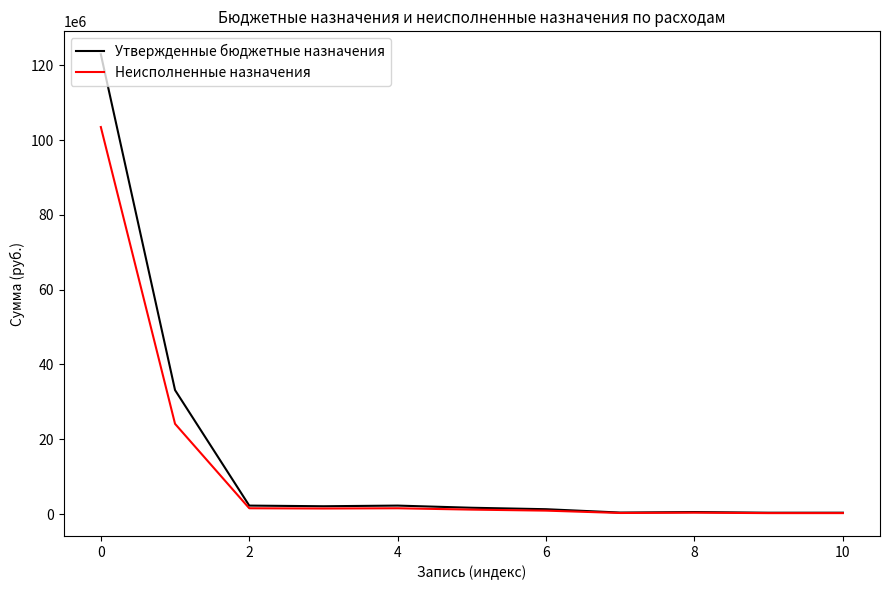

What is the sum of all Утвержденные бюджетные назначения values?

167296401.0